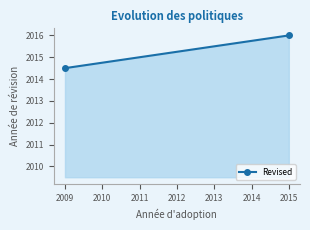

Rank the categories by value from highest to lowest.

2015, 2009